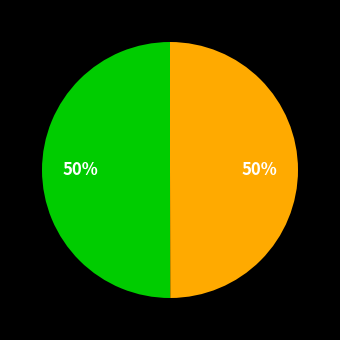

To the nearest percent, what is the average slice percentage?

50%